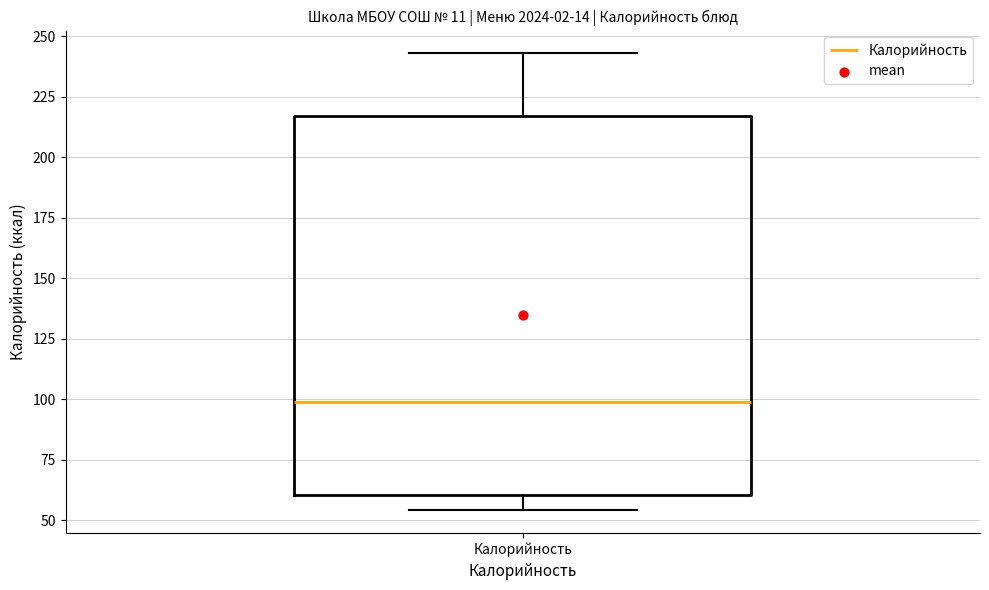

Transcribe this box plot: give where the median line is, the range the box spans, and where the two whiskers end, as read against the y-axis. The values are not printed on the chart, so give them approximately, as read against the axis.

median 100, box 60 to 215, whiskers 55 to 245